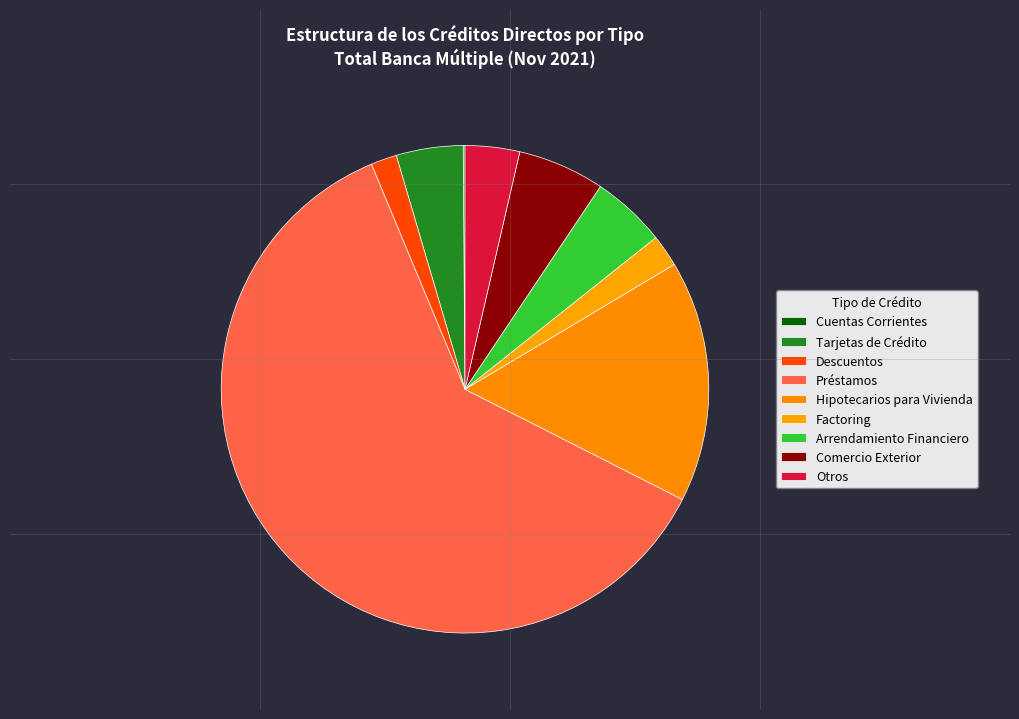

True or false: Arrendamiento Financiero accounts for 5% of the total.

True